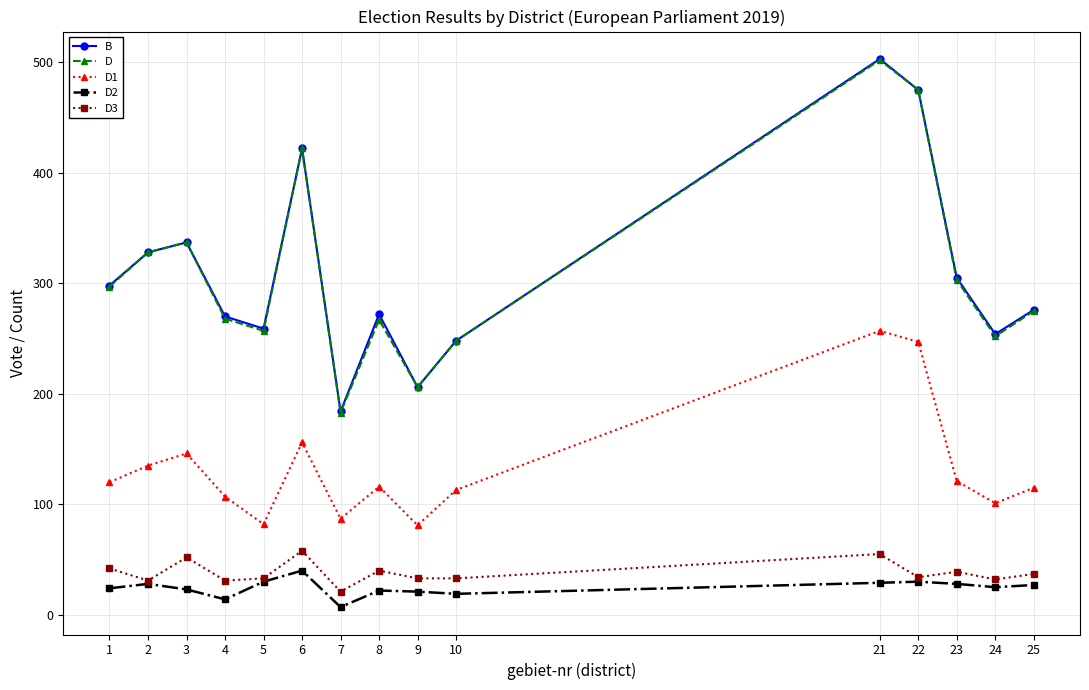

Does the chart have visible grid lines?

Yes